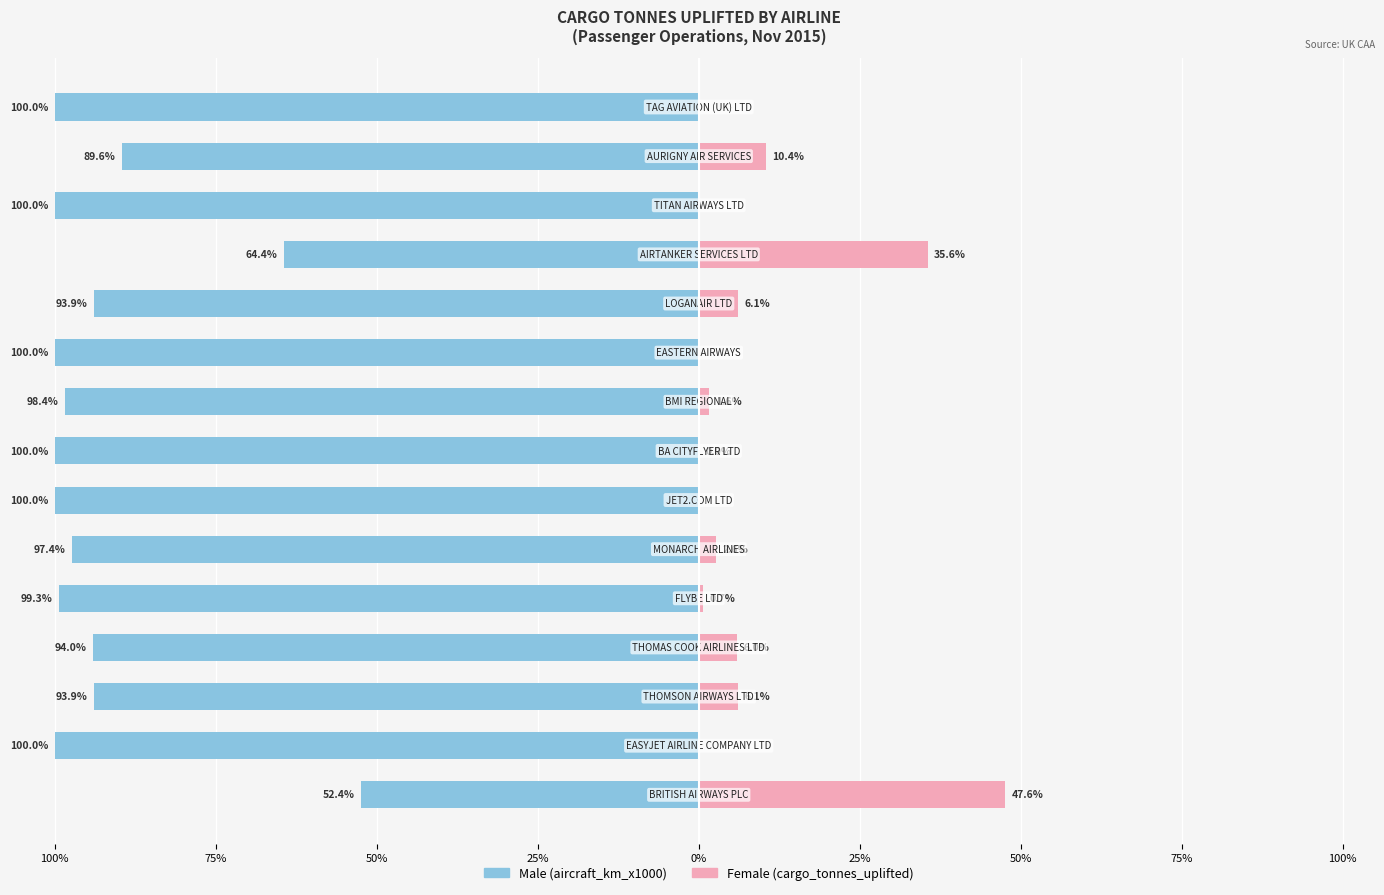

What are all the series names shown in the legend?

Male, Female